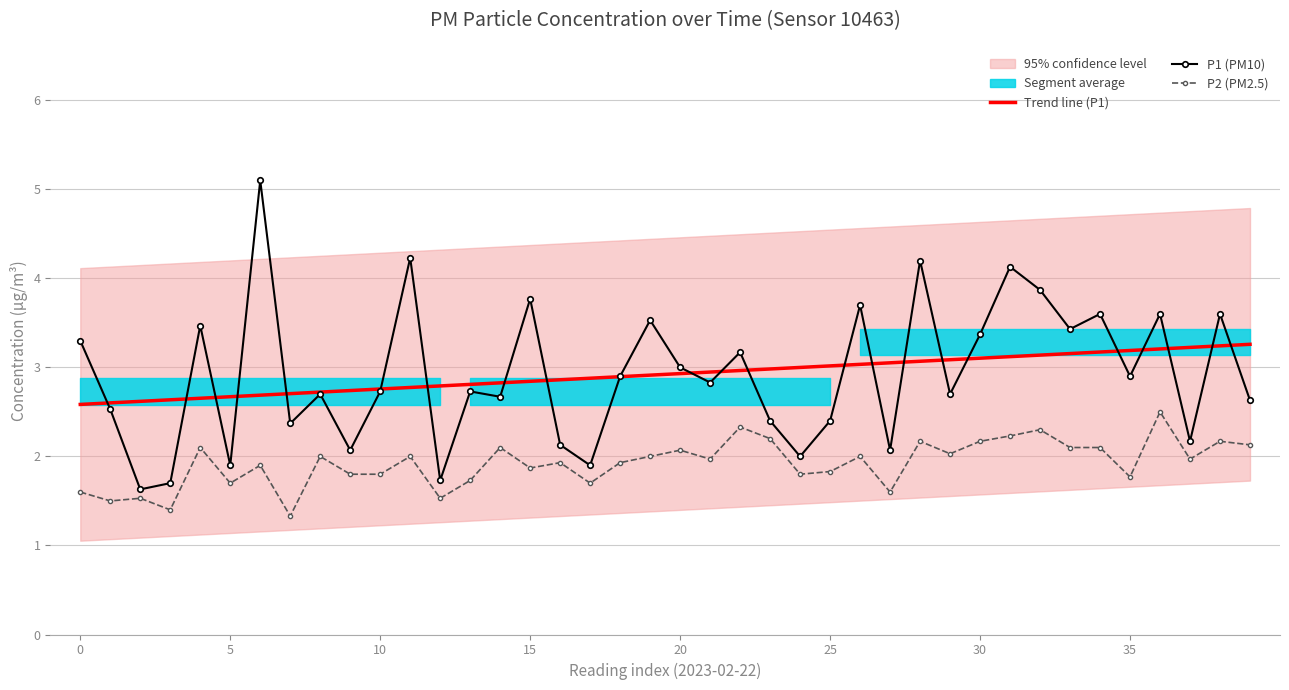

Which series has the widest spread of values?

P1 (PM10)